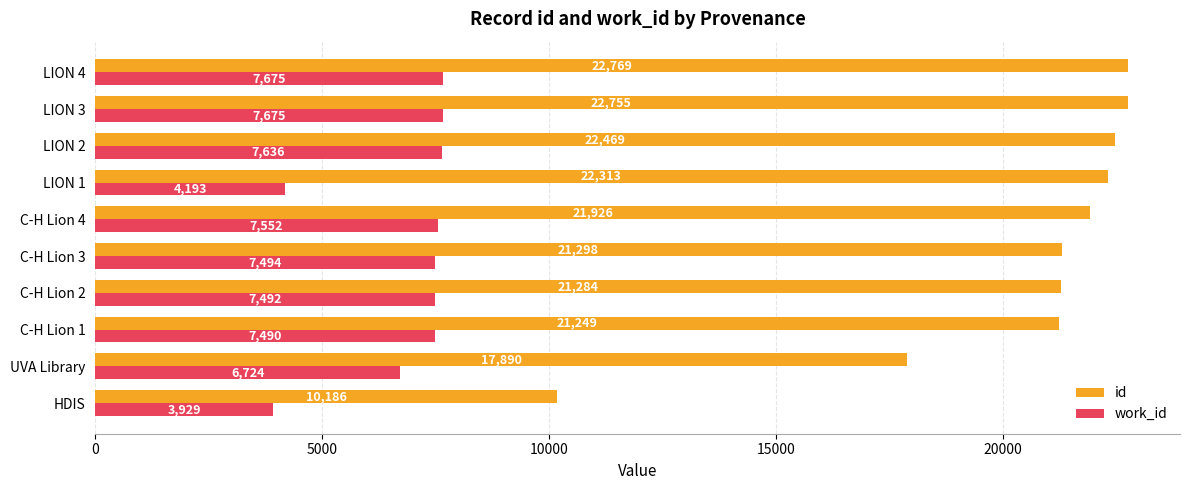

Where is id nearest to the value 16477?

UVA Library